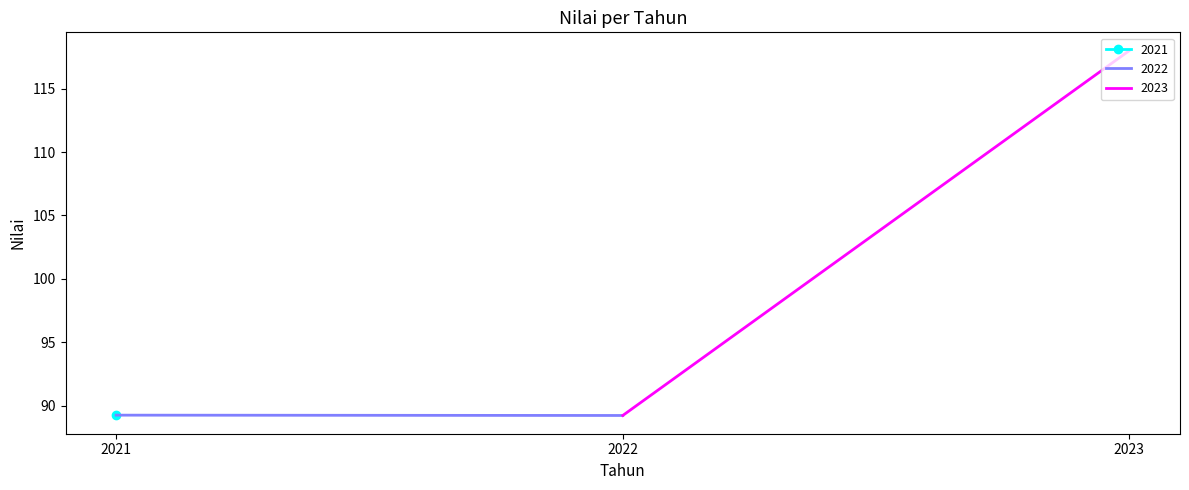

Reading left to right, transcribe all the data shown in this chart.

89.3	89.2	118.0